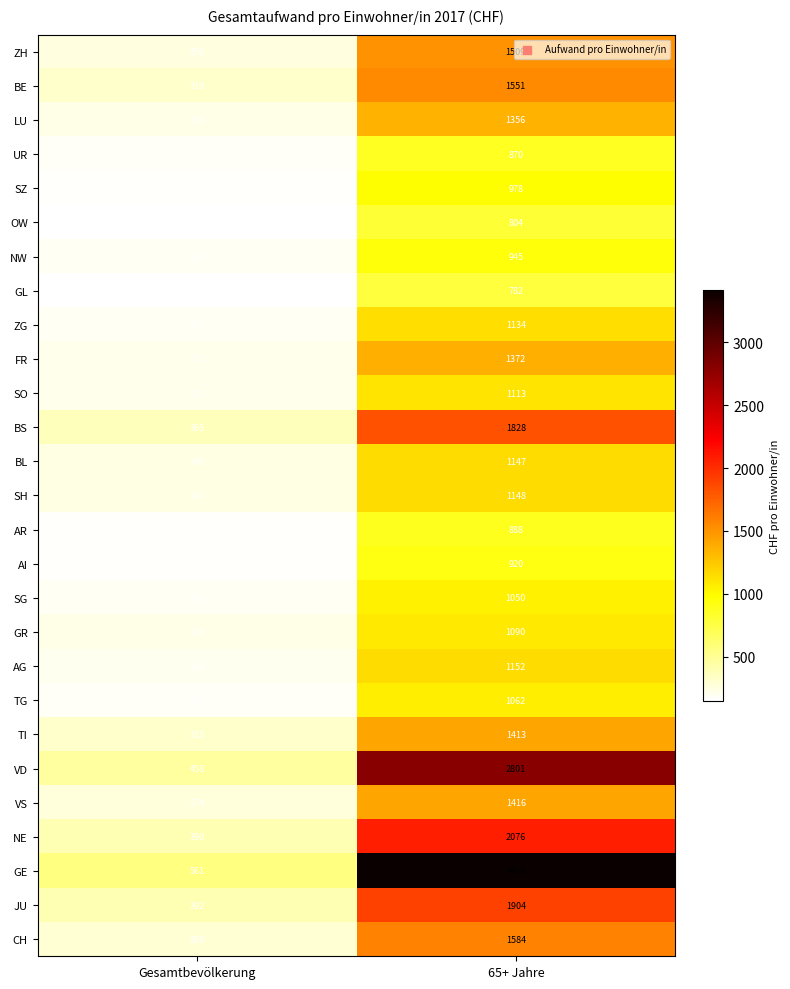

What is the sum of all ZH values?

1765